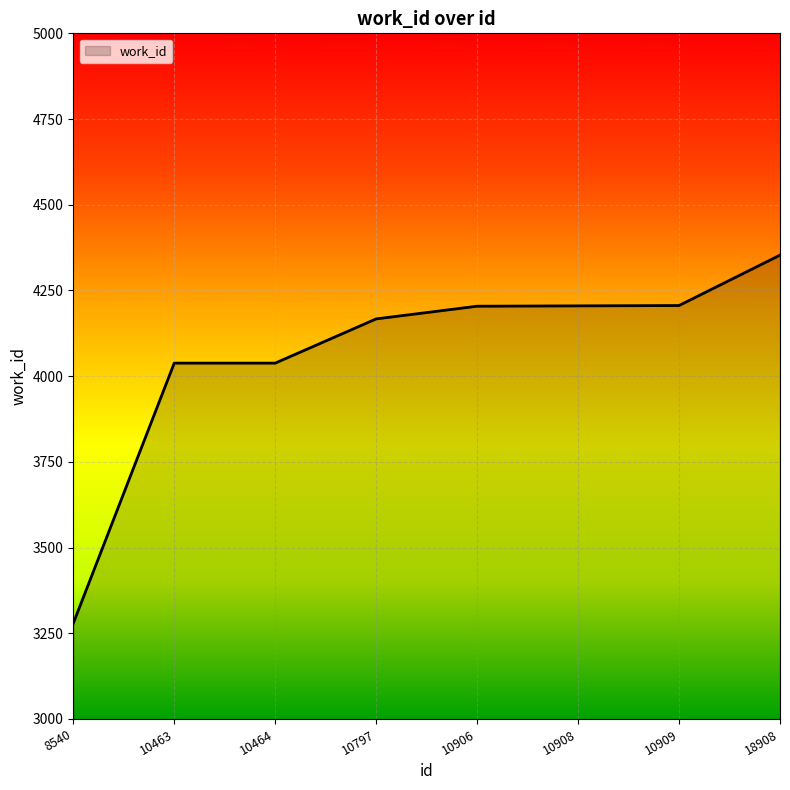

What is the change in value from 10464 to 10908?

+167